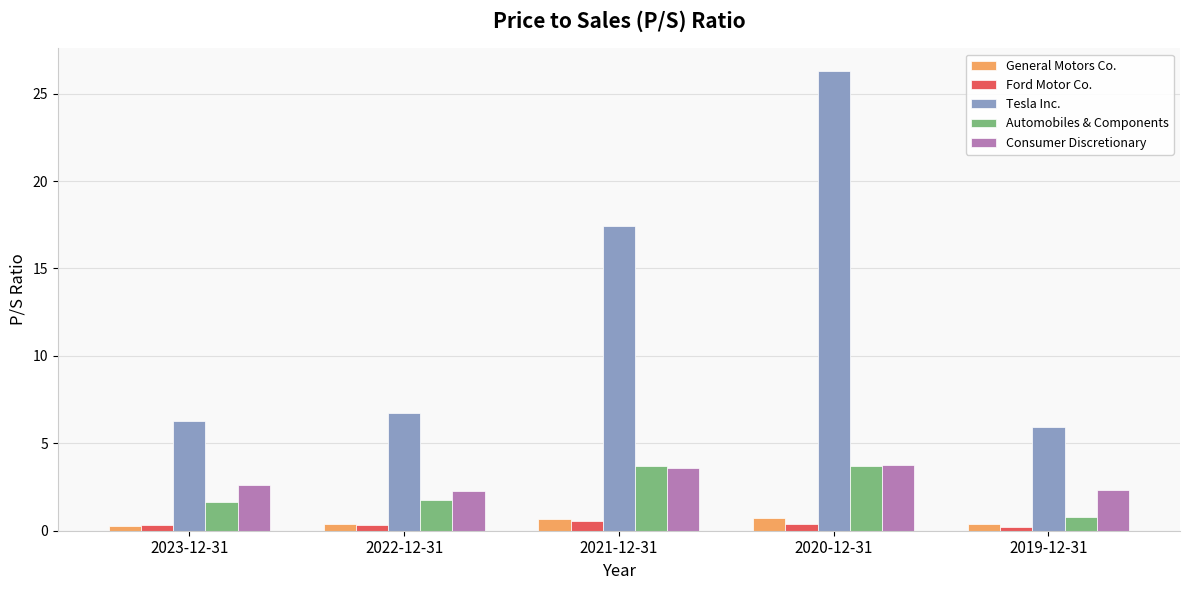

What is the value of the Automobiles & Components bar at the 1st from the left?

1.7